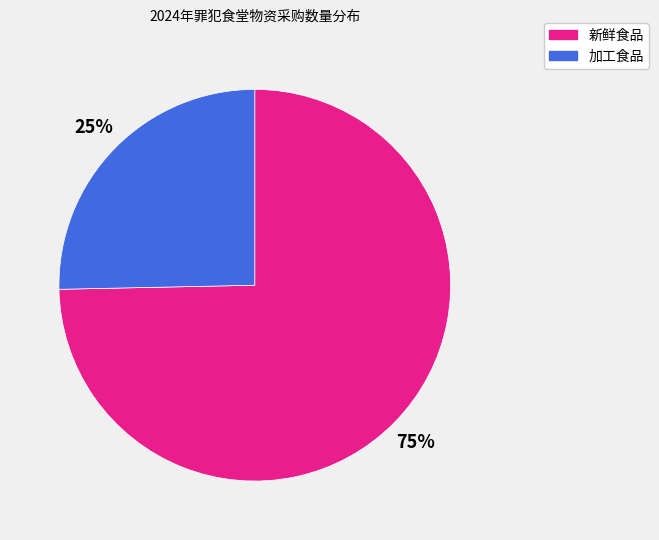

What percentage is the 新鲜食品 slice, to the nearest percent?

75%